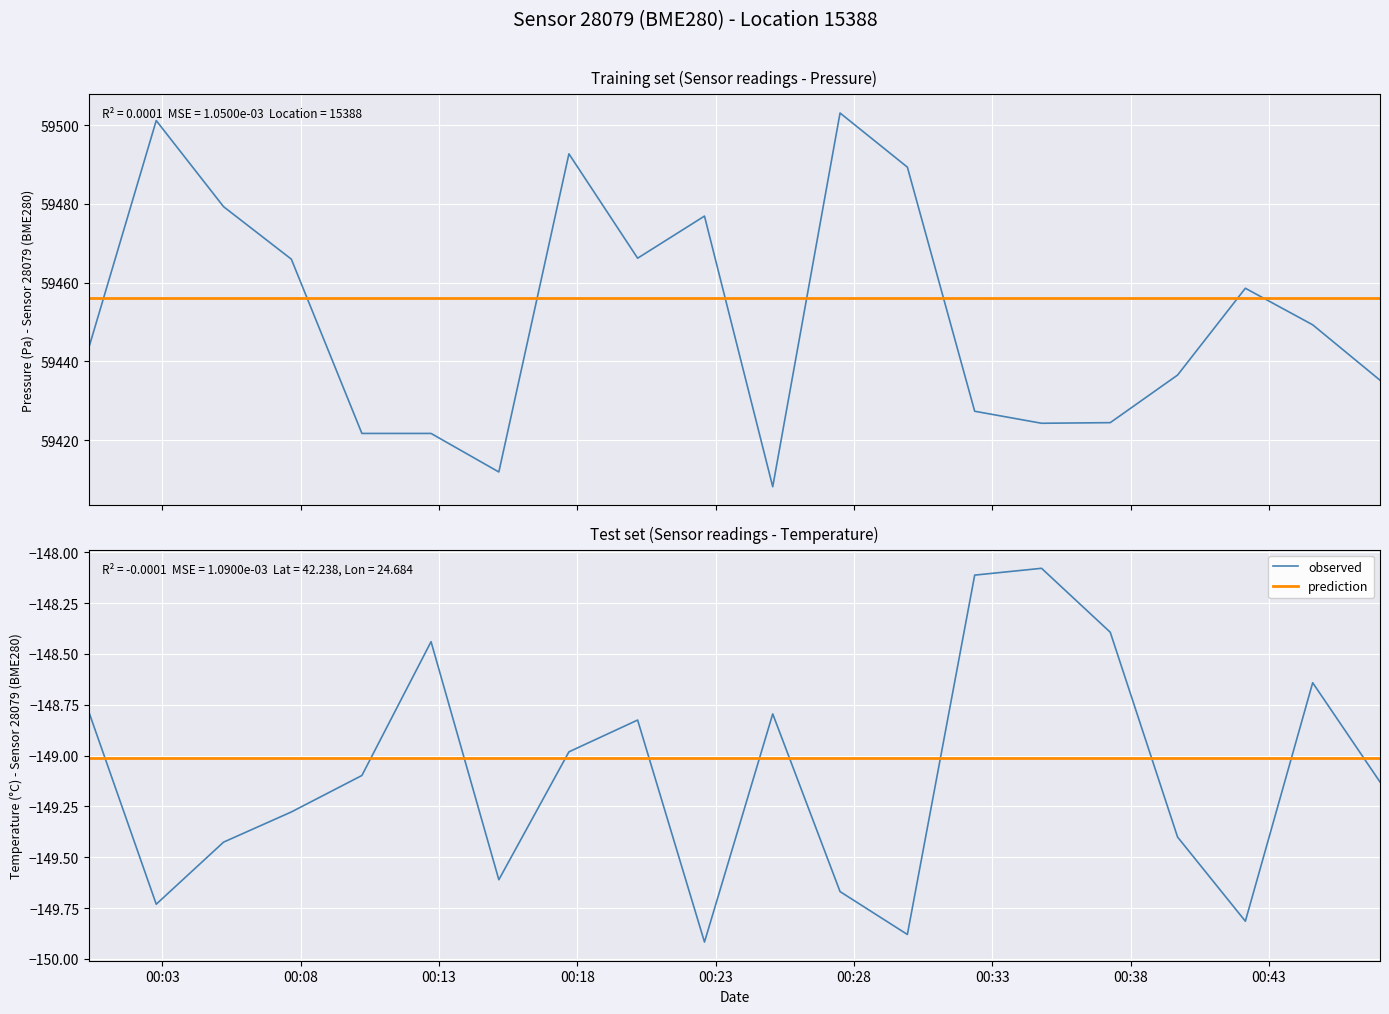

Is this an area chart (filled region under the line)?

No